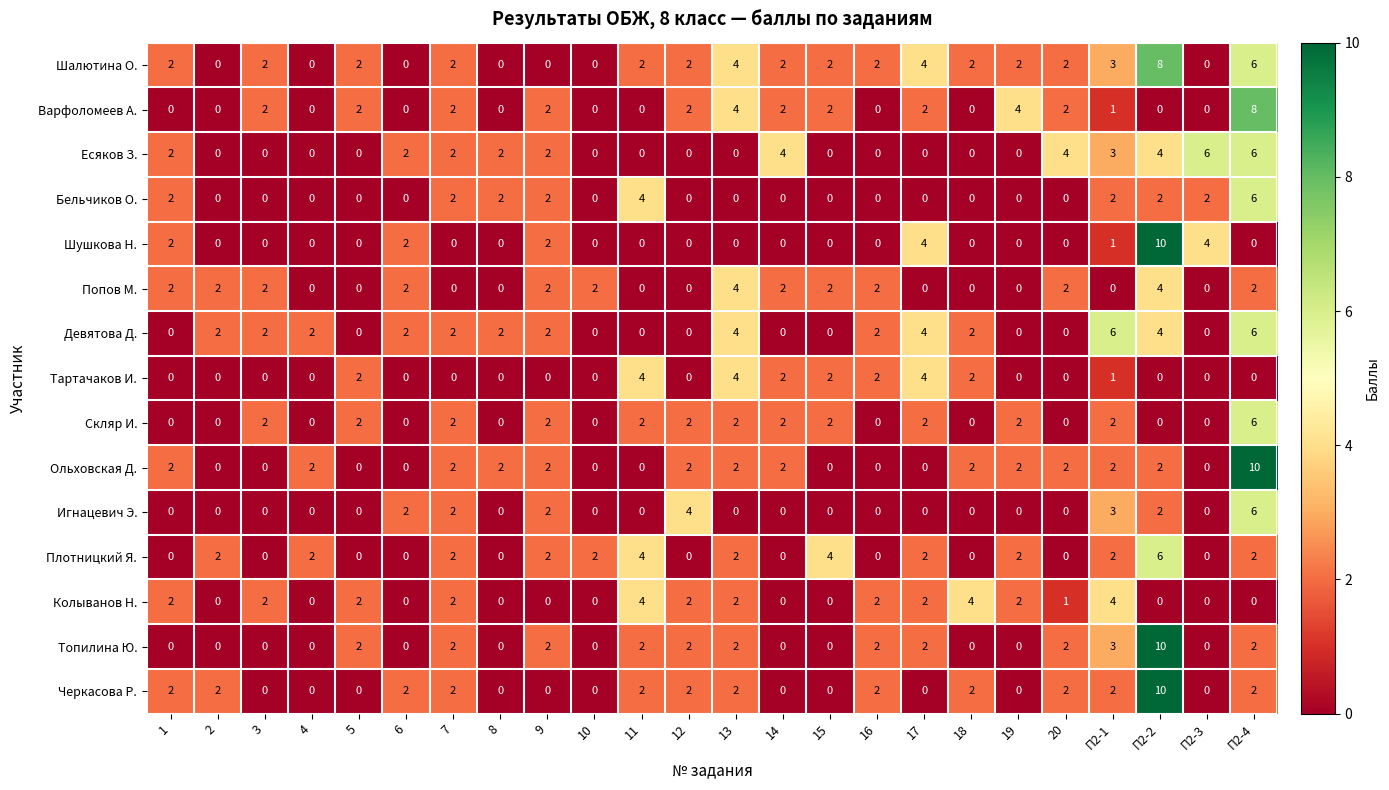

Which series has the largest total across all categories?

Шалютина О.